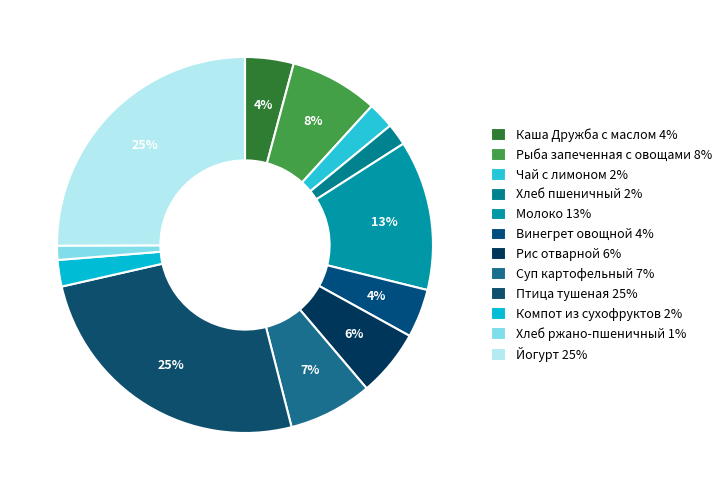

To the nearest percent, what is the average slice percentage?

8%